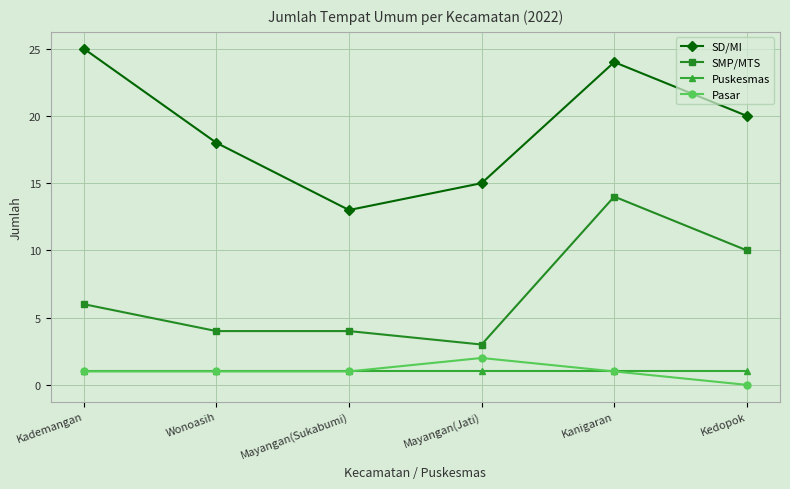

Does the chart display data point markers on the line(s)?

Yes